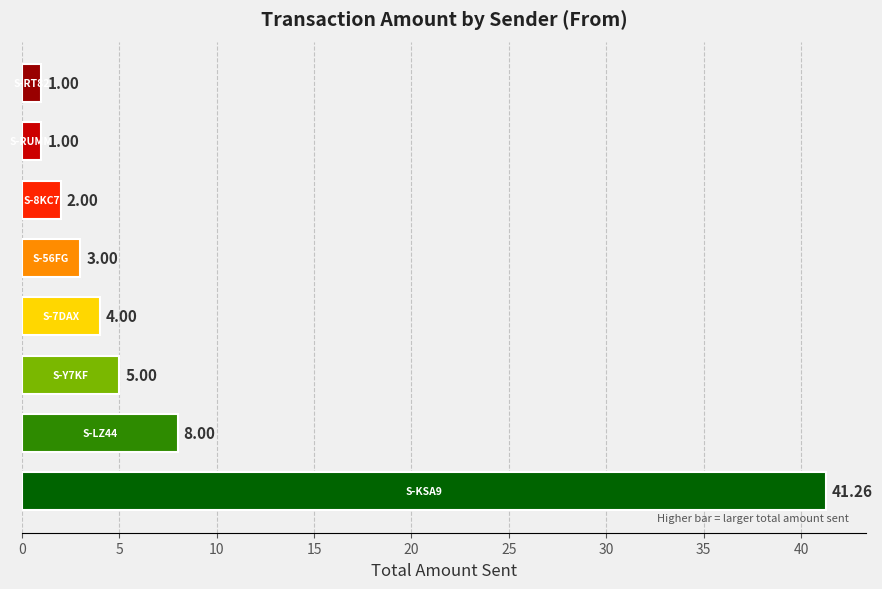

What is the difference between the maximum and minimum values?

40.3